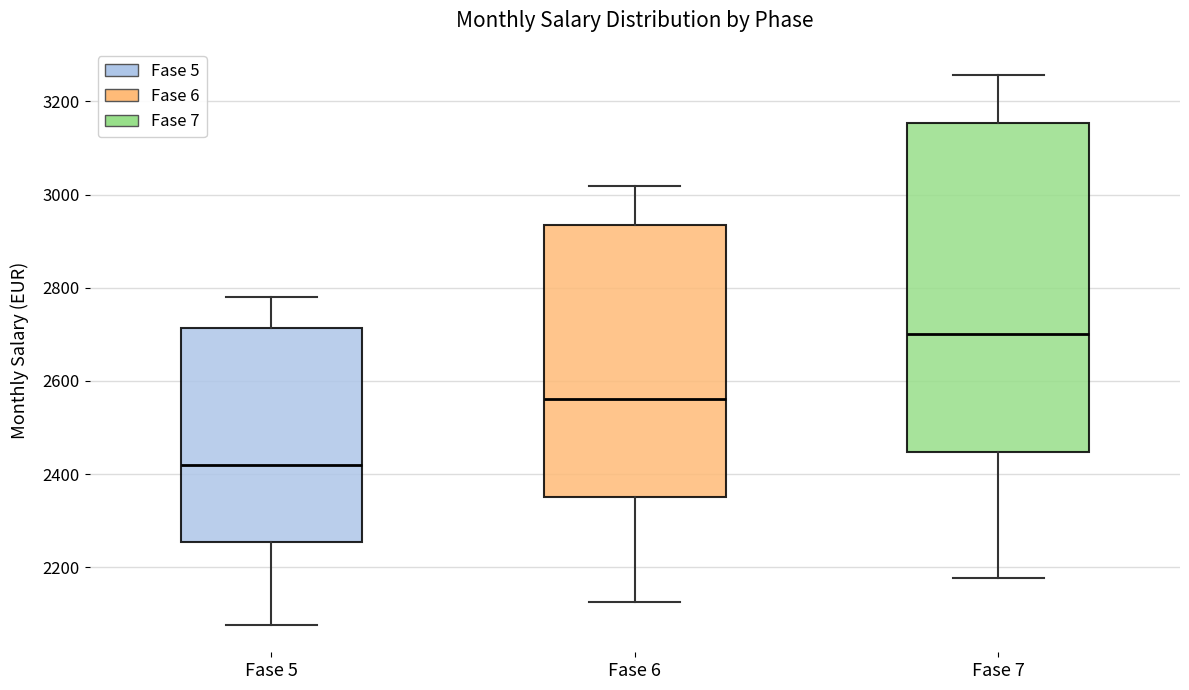

Reading left to right, transcribe this box plot: for each box, give where its median line is, the range the box spans, and where its two whiskers end, as read against the y-axis. The values are not printed on the chart, so give them approximately, as read against the axis.

Fase 5: median 2420, box 2260 to 2720, whiskers 2080 to 2780
Fase 6: median 2560, box 2360 to 2940, whiskers 2120 to 3020
Fase 7: median 2700, box 2440 to 3160, whiskers 2180 to 3260